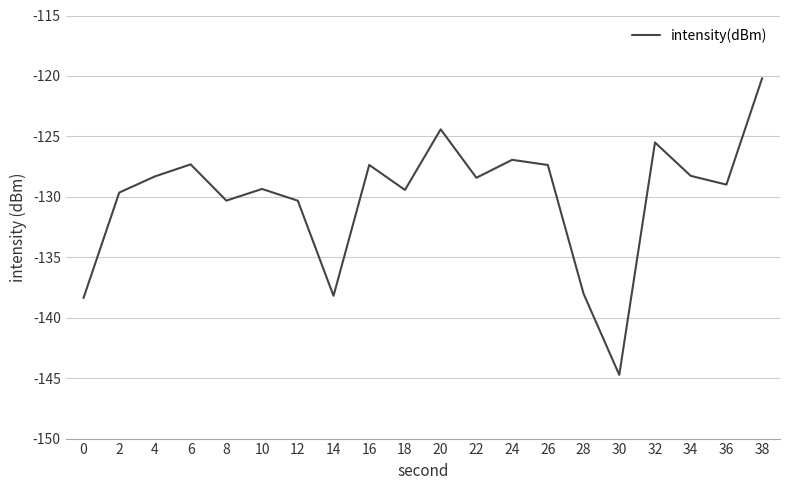

What is the difference between the values at 36 and 38?

8.8